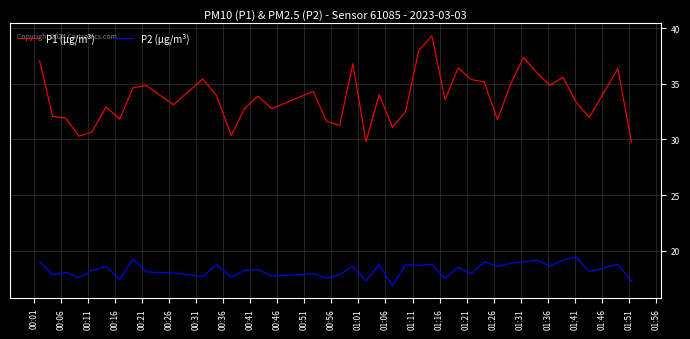

What is the lowest value of the P2 (µg/m³) series?

16.8